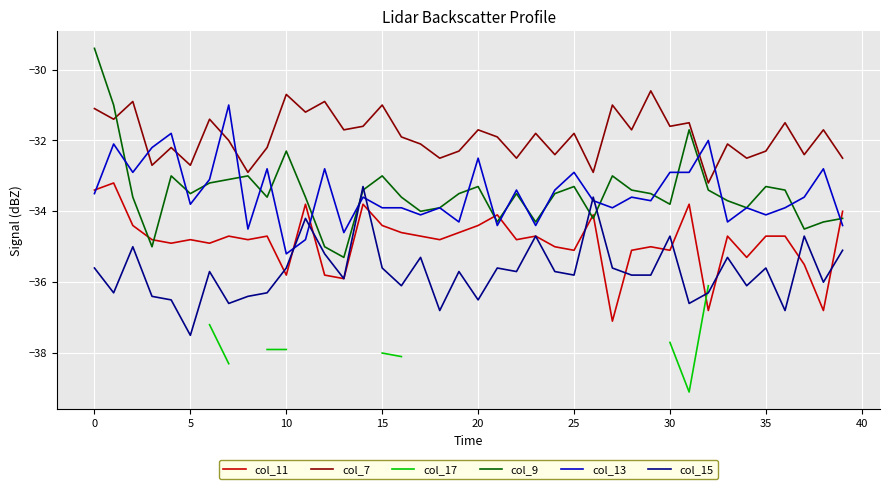

What is the highest value of the col_11 series?

-33.2